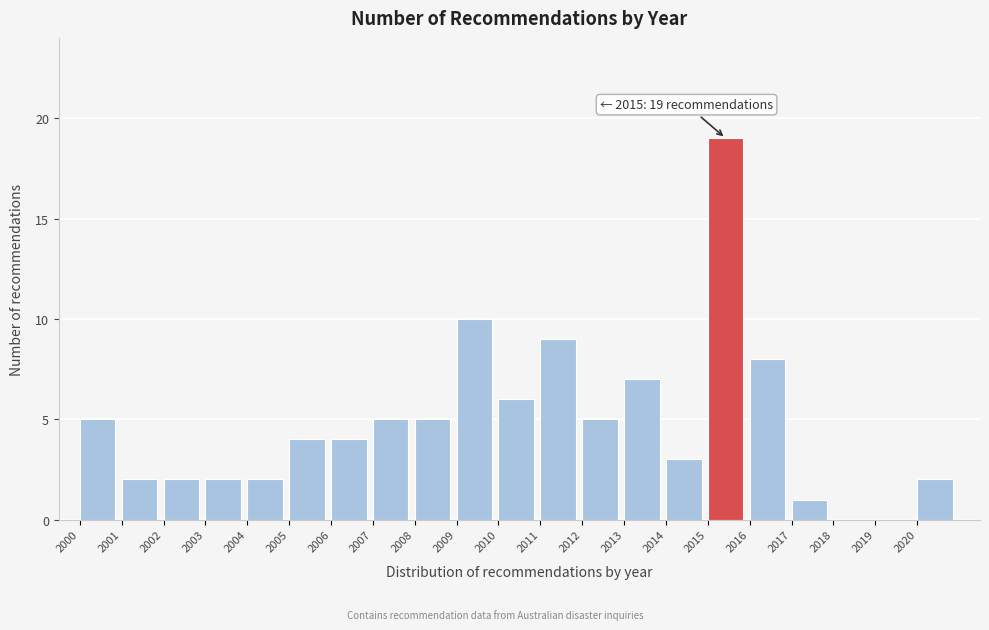

Reading right to left, extract all data points from this chart.

2020=2	2019=0	2018=0	2017=1	2016=8	2015=19	2014=3	2013=7	2012=5	2011=9	2010=6	2009=10	2008=5	2007=5	2006=4	2005=4	2004=2	2003=2	2002=2	2001=2	2000=5